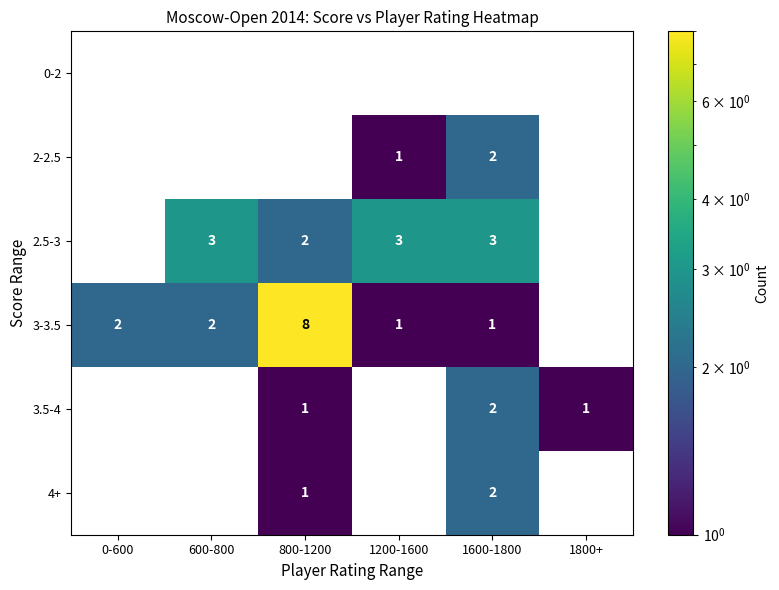

Which label corresponds to the largest value in the chart?

800-1200